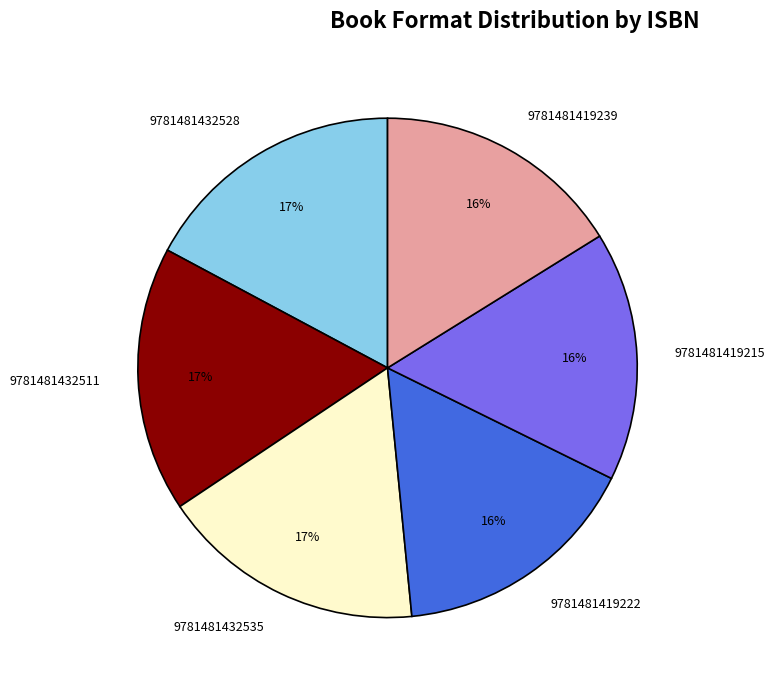

What percentage is the 9781481419215 slice, to the nearest percent?

16%